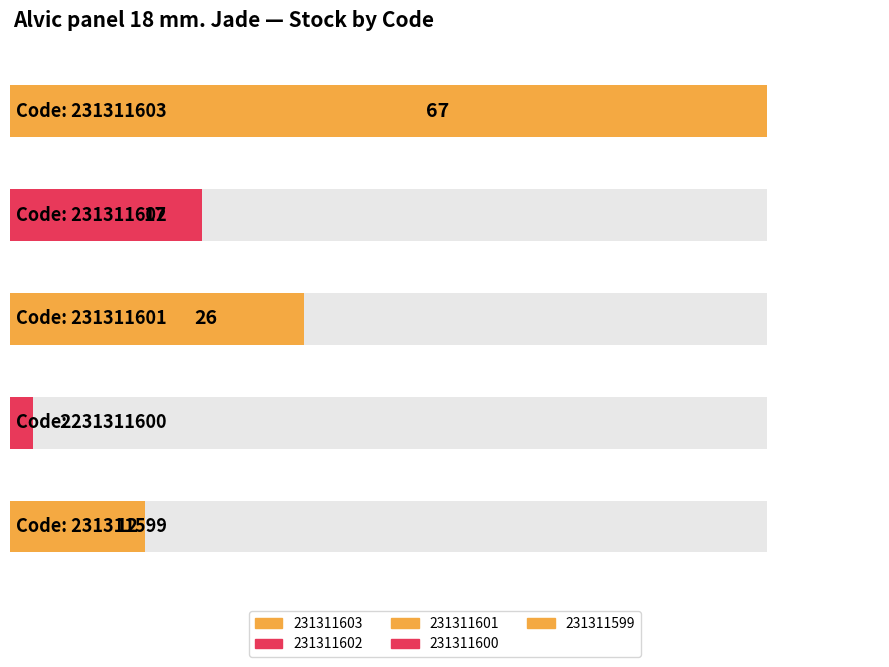

Rank the categories by value from highest to lowest.

231311603, 231311601, 231311602, 231311599, 231311600